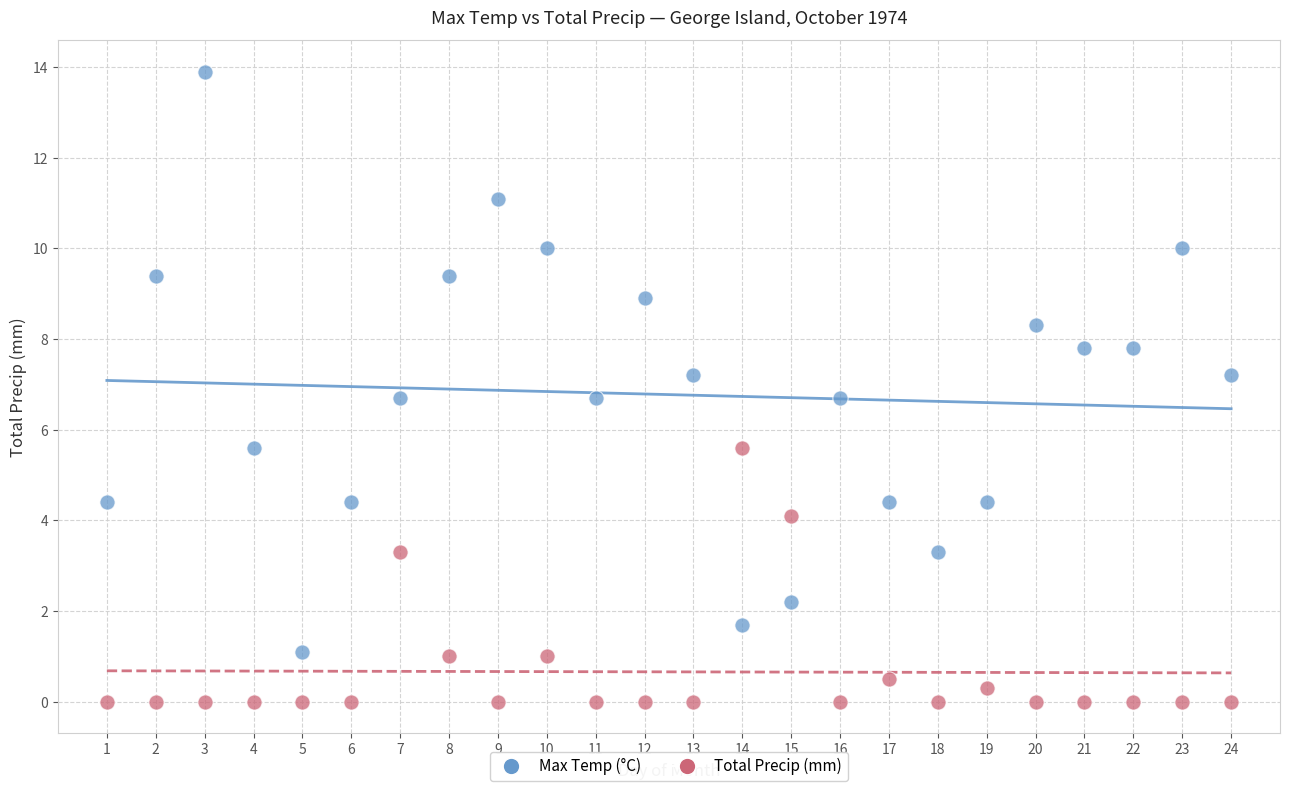

Across all data points, what is the range of Y values (max minus min)?

13.9